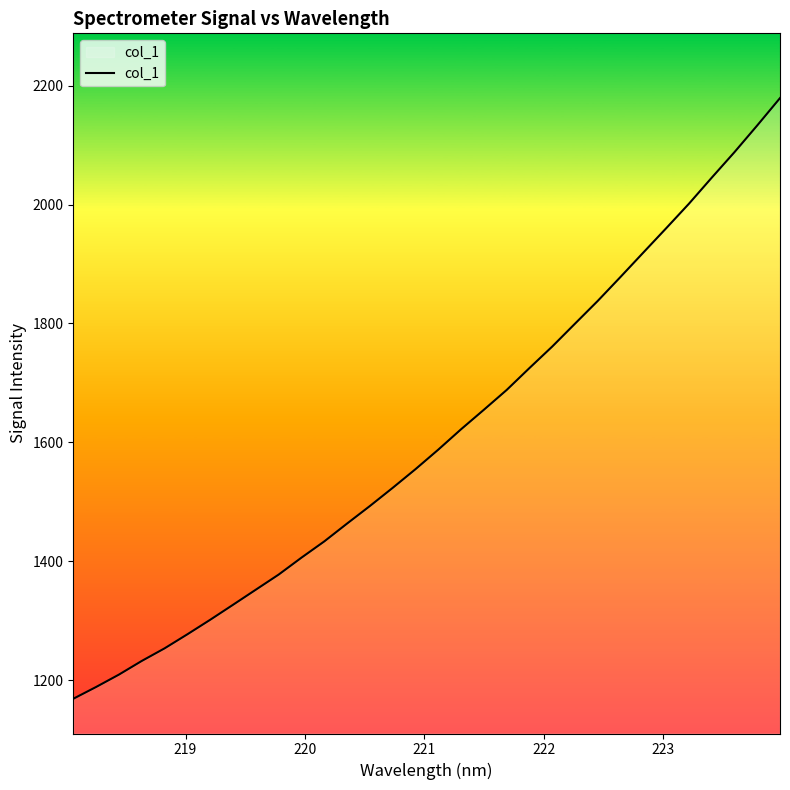

How many lines are shown in the chart?

1